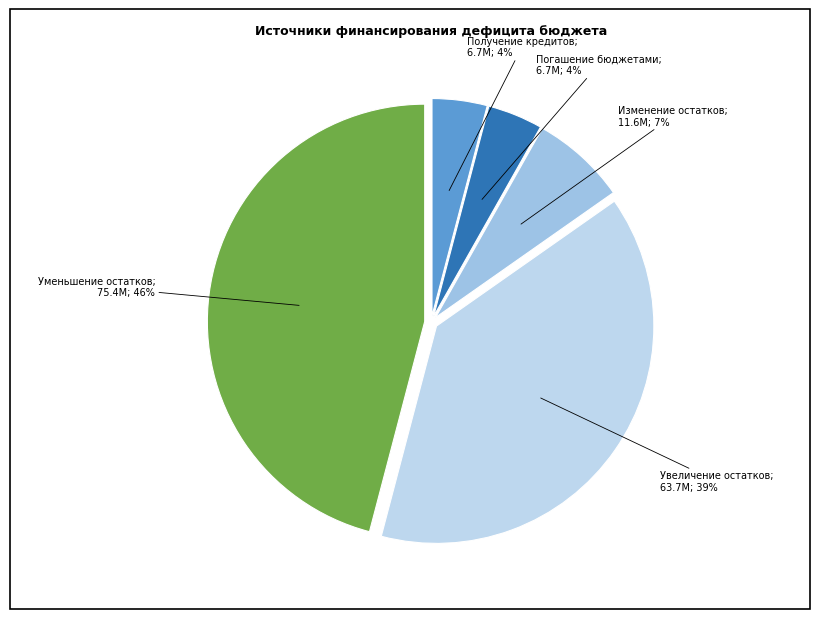

How many segments does this pie chart have?

5